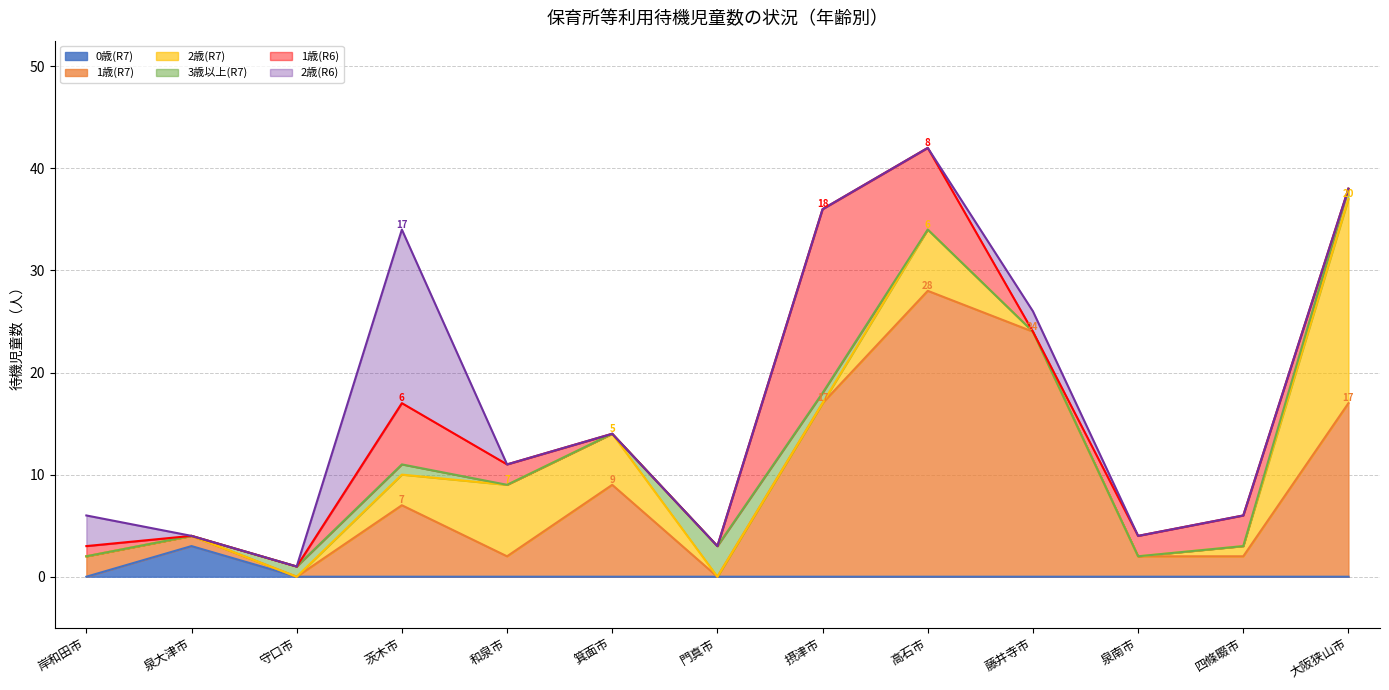

Reading right to left, list all the values displayed in this chart.

0歳(R7): 0	0	0	0	0	0	0	0	0	0	0	3	0
1歳(R7): 17	2	2	24	28	17	0	9	2	7	0	1	2
2歳(R7): 20	1	0	0	6	0	0	5	7	3	0	0	0
3歳以上(R7): 1	0	0	0	0	1	3	0	0	1	1	0	0
1歳(R6): 0	3	2	0	8	18	0	0	2	6	0	0	1
2歳(R6): 0	0	0	2	0	0	0	0	0	17	0	0	3